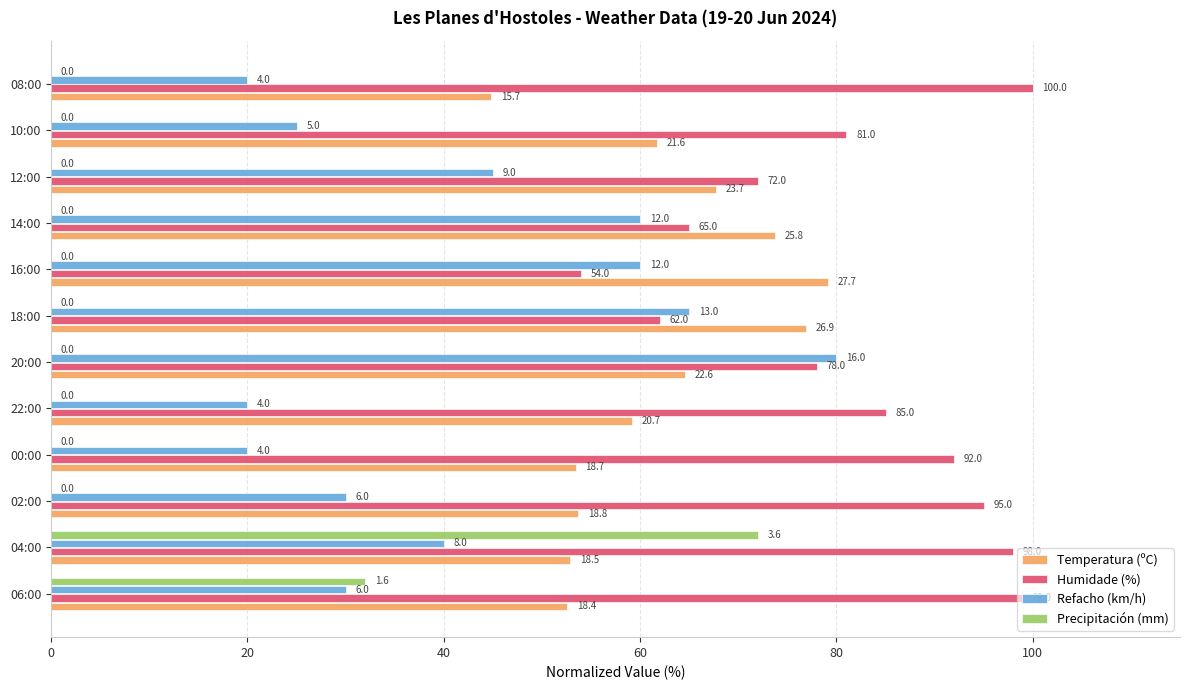

What are all the series names shown in the legend?

Temperatura (ºC), Humidade (%), Refacho (km/h), Precipitación (mm)